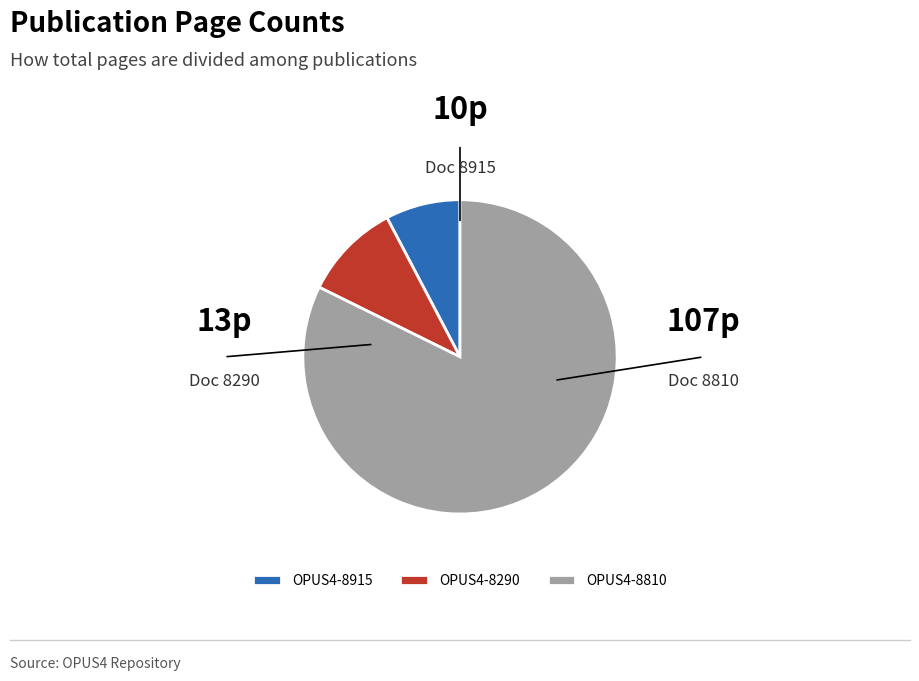

How many slices are in this pie chart?

3